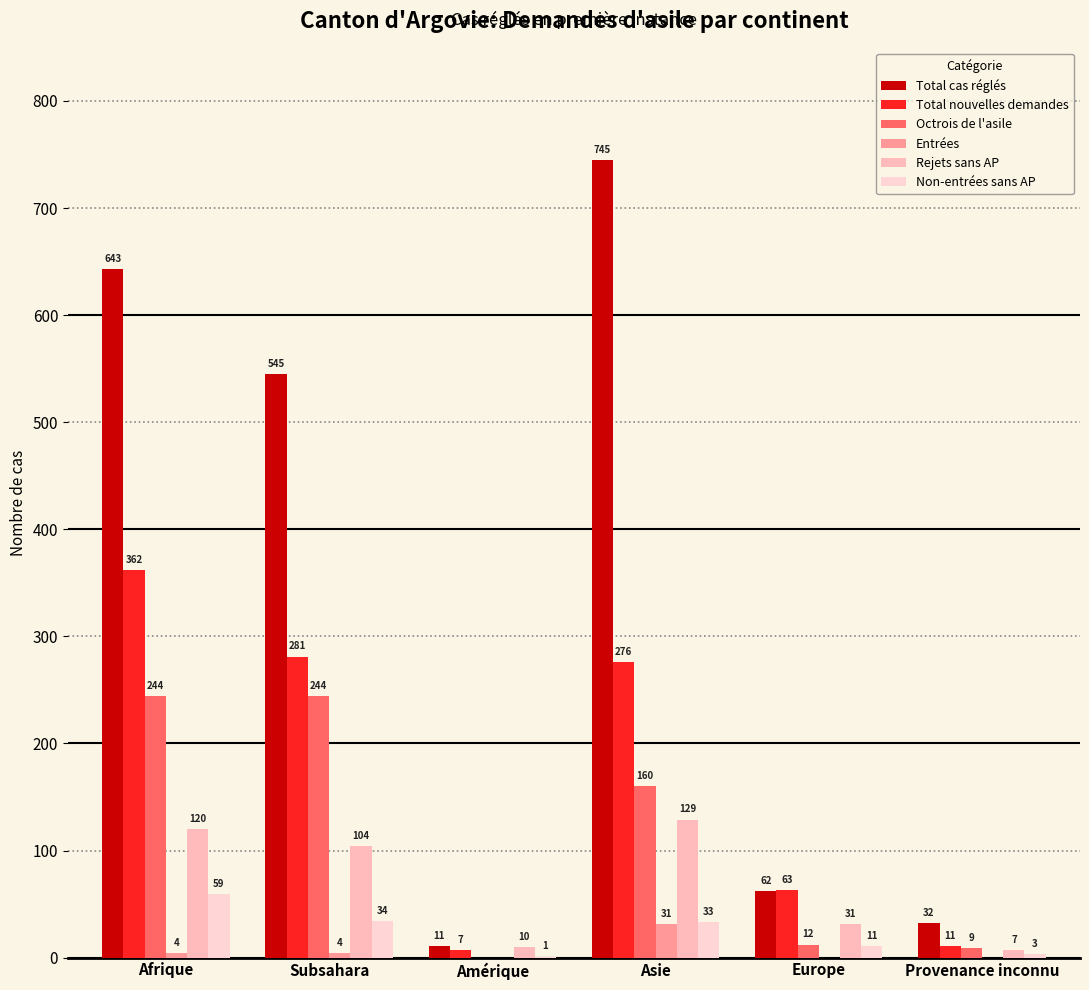

Does the chart contain stacked bars?

No